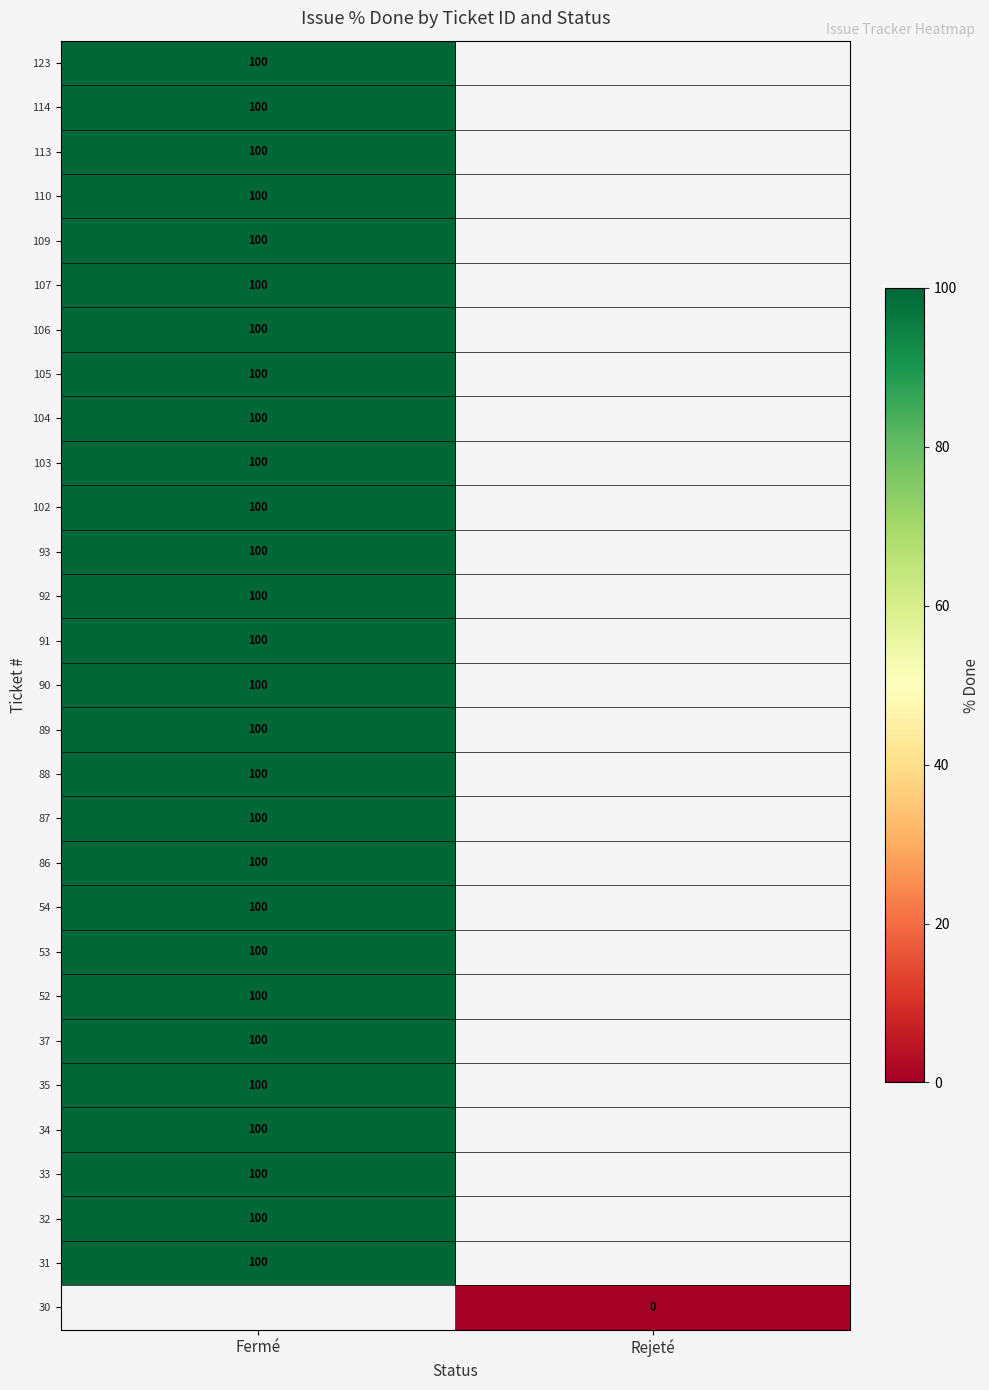

The value of 123 at Fermé is 100. True or false?

True